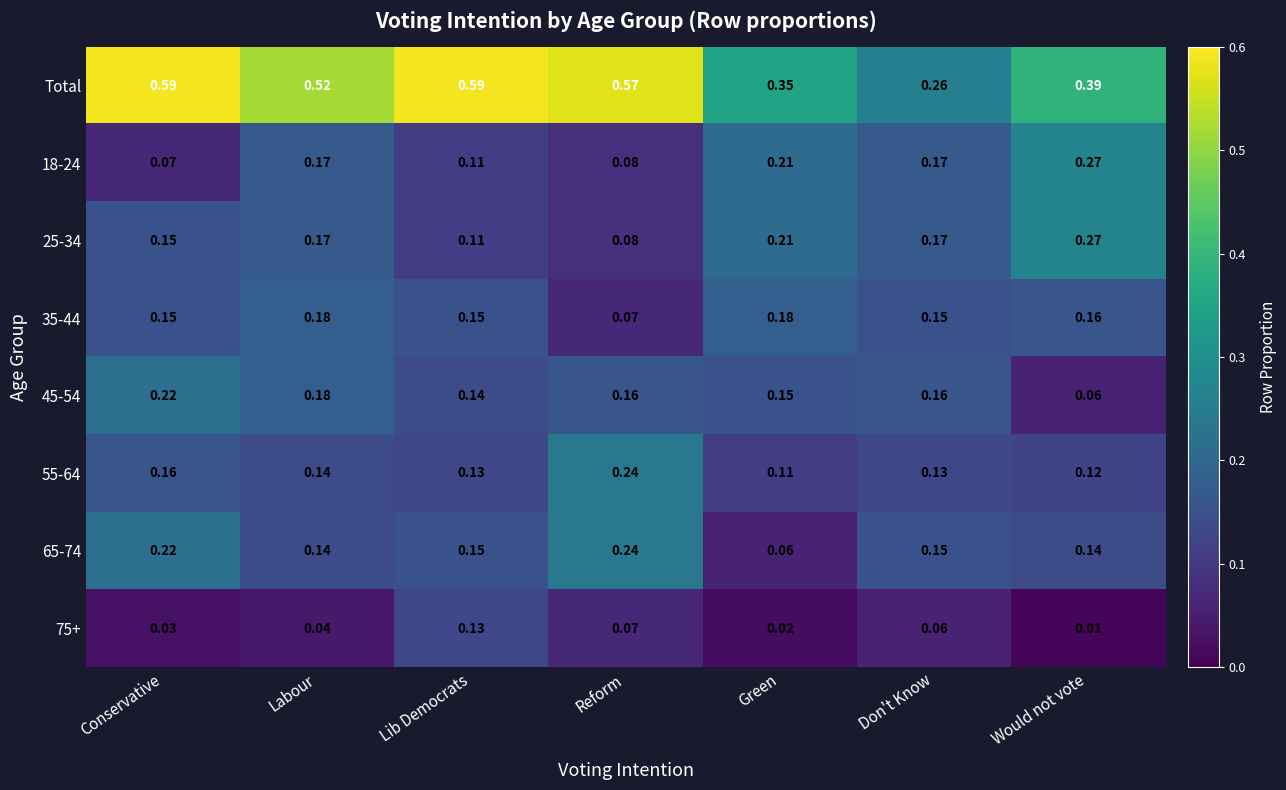

Which series has the widest spread of values?

Total